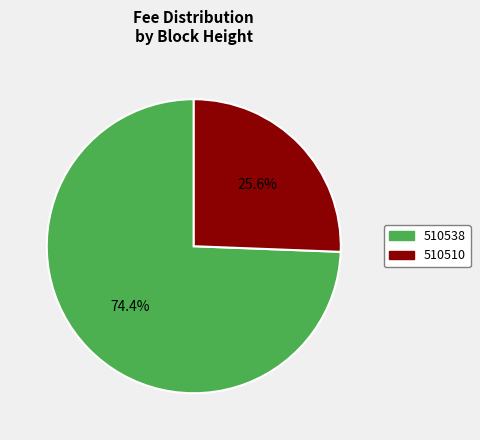

Rank the categories by value from lowest to highest.

510510, 510538